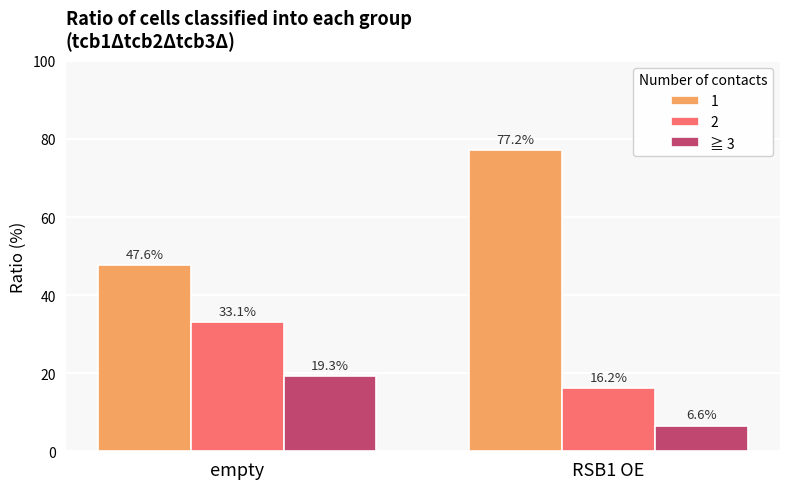

Reading left to right, list all the values displayed in this chart.

1: 47.6	77.2
2: 33.1	16.2
≧ 3: 19.3	6.6